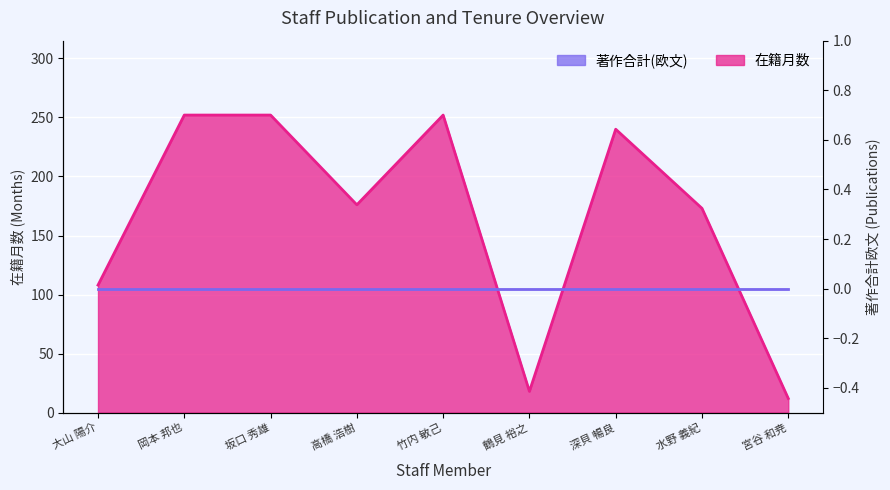

What is the sum of the values at 深貝 暢良 and 高橋 浩樹?

416